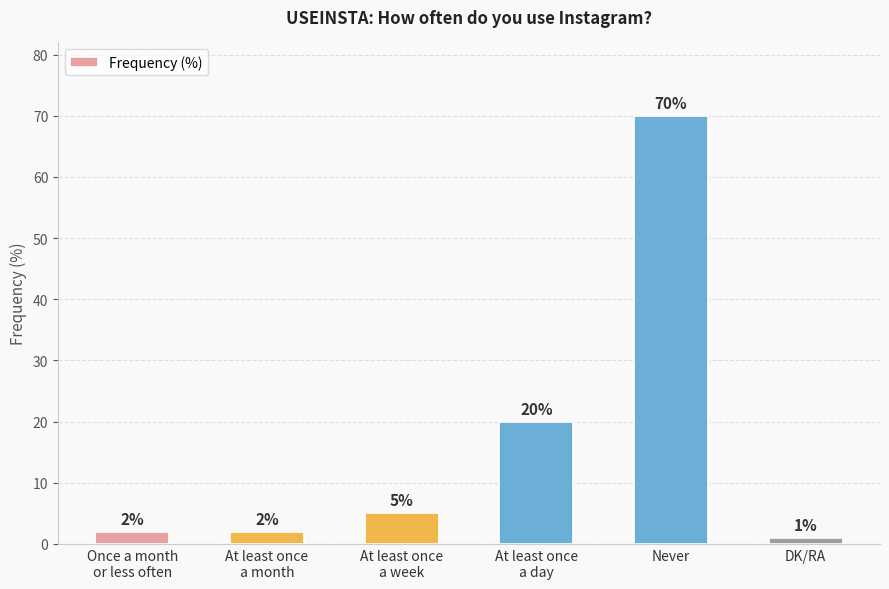

What position from the left is At least once
a month?

2